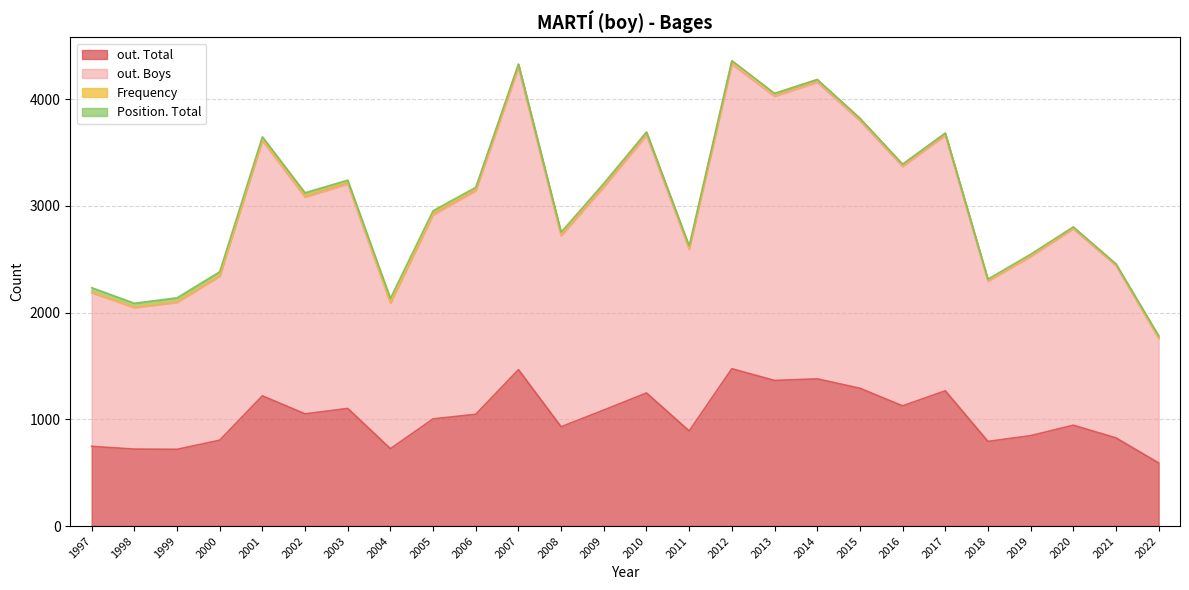

What is the maximum value shown in the chart?

2852